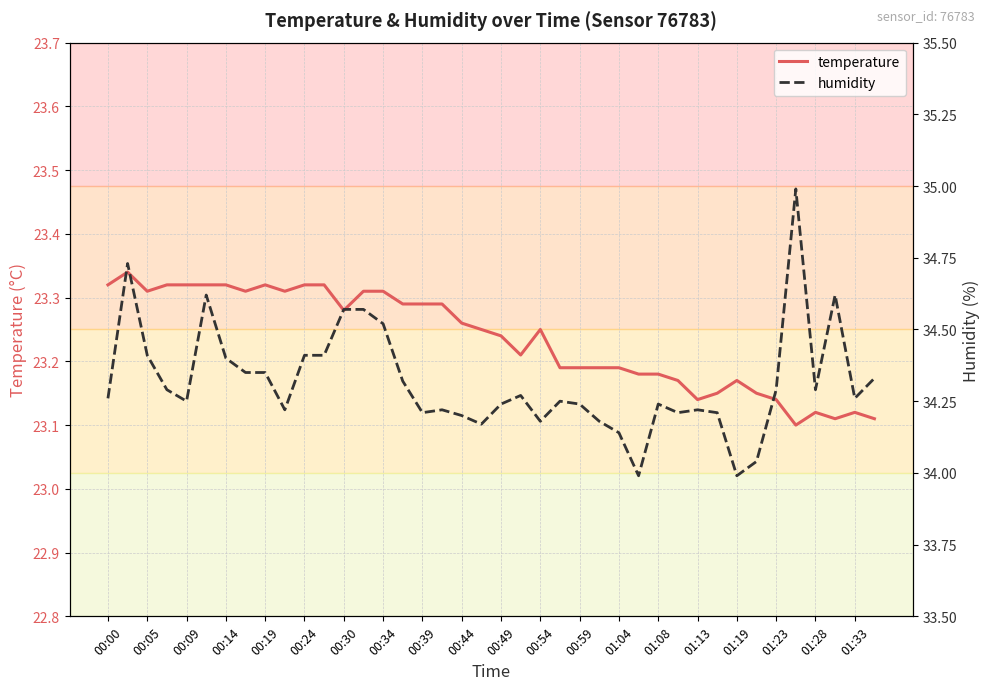

Is it true that temperature equals 34.1 at 01:13?

False